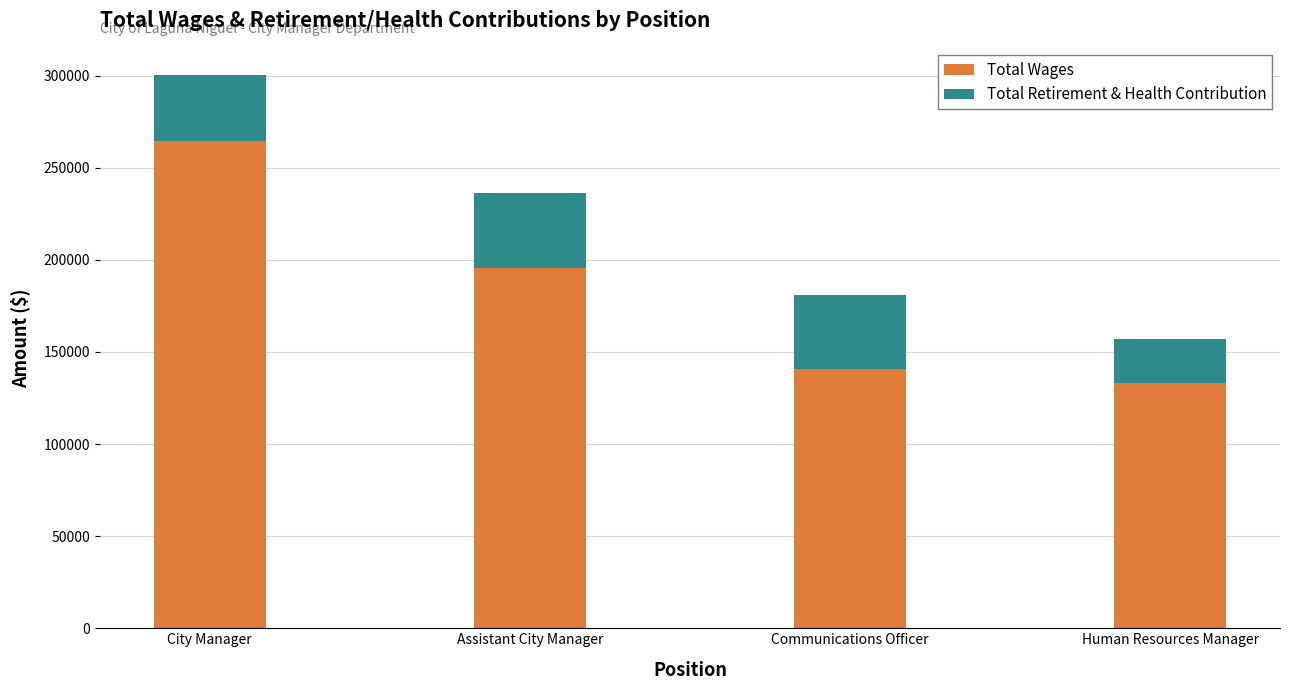

How many bars are there in total?

4